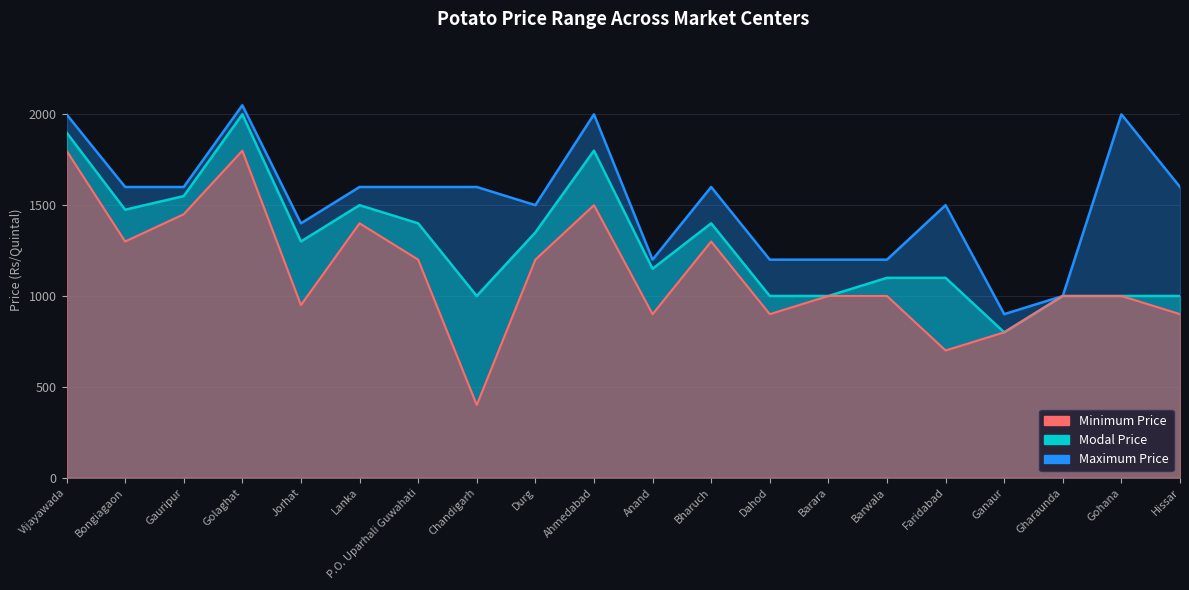

Does the chart have visible grid lines?

Yes